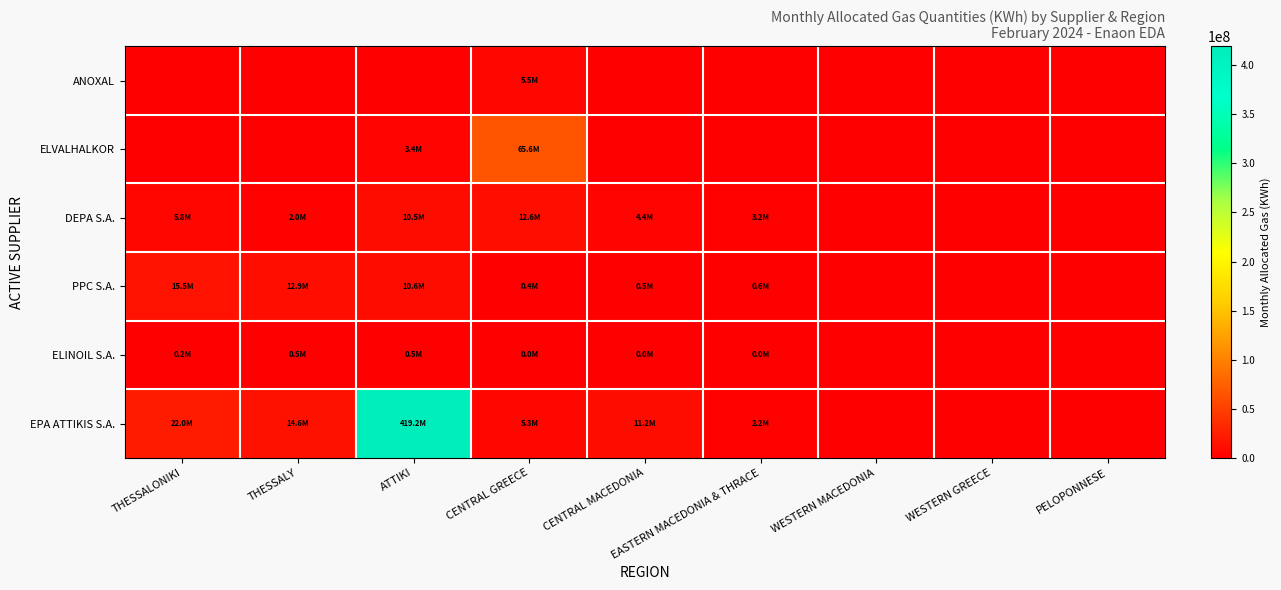

Which category has the highest value across all series?

ATTIKI